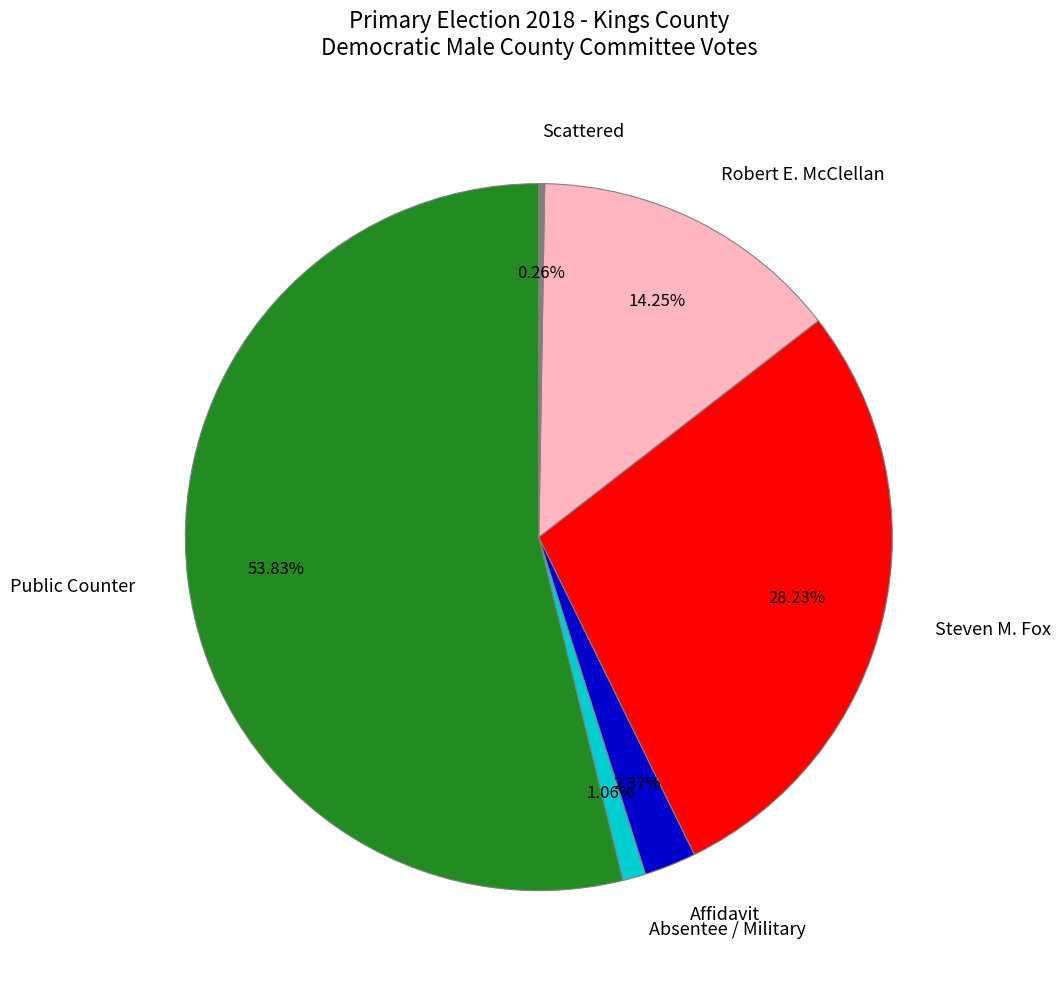

Is the sum of Robert E. McClellan and Affidavit greater than half?

No